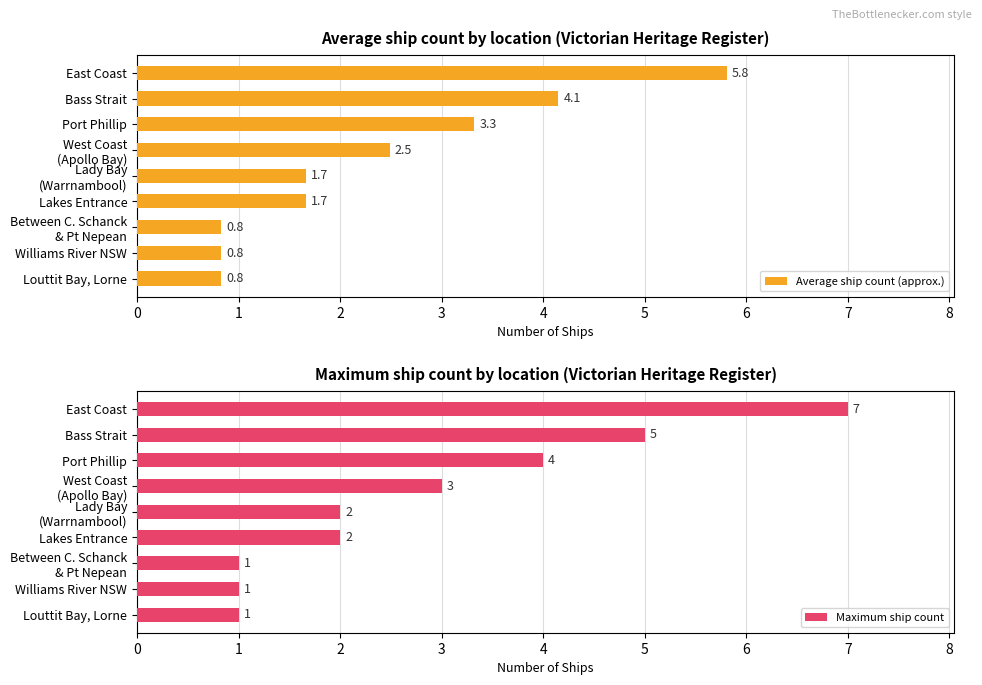

Rank the series by their maximum value, from lowest to highest.

Average ship count (approx.), Maximum ship count